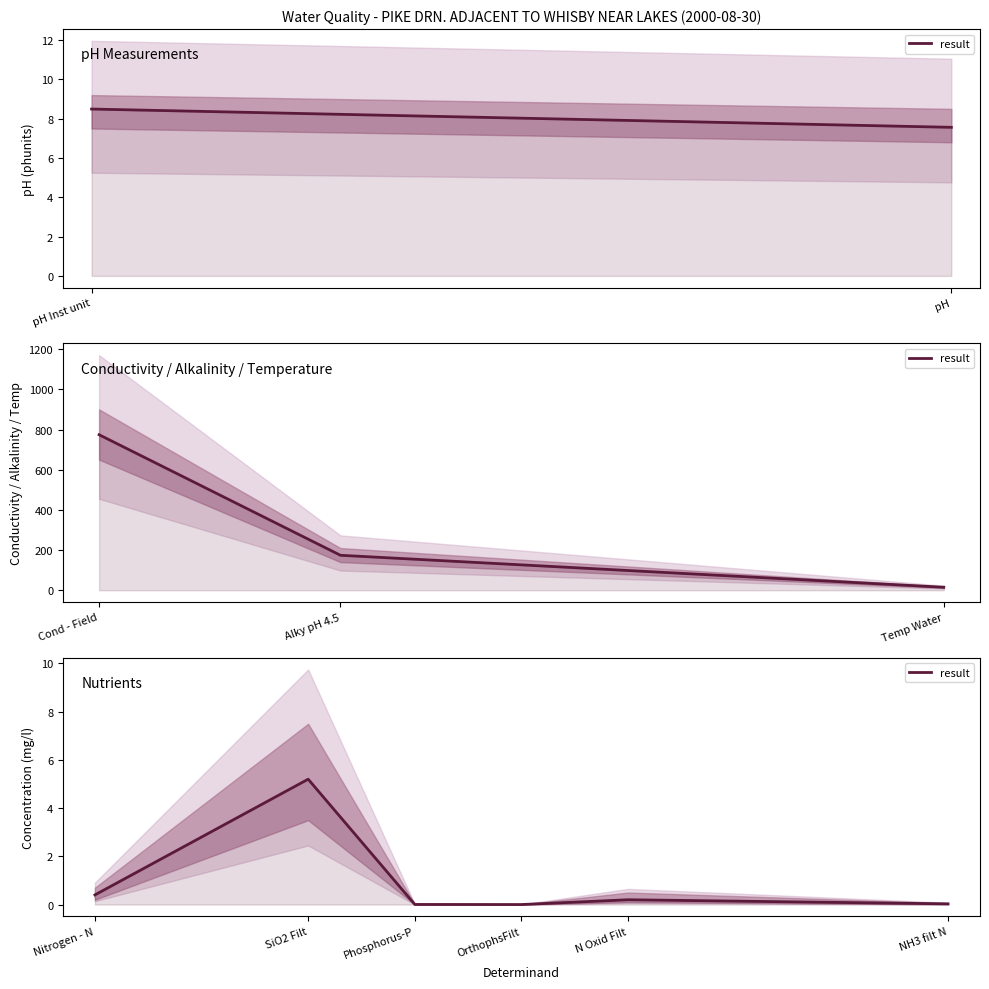

What is the change in value from Phosphorus-P to N Oxid Filt?

+0.2